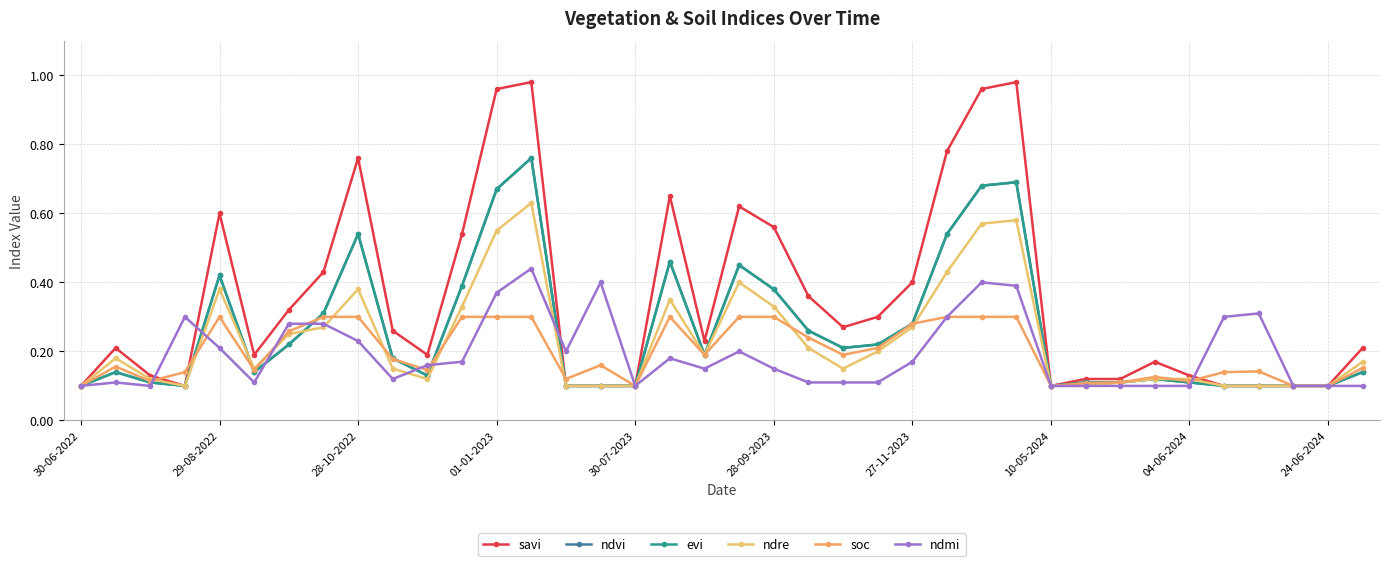

Is this an area chart (filled region under the line)?

No